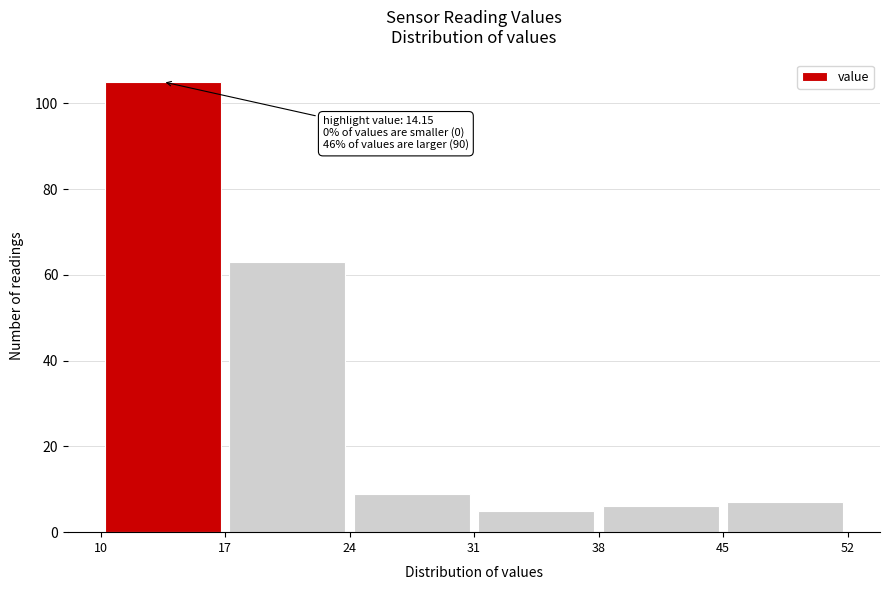

Over which range of the x-axis is the bar tallest?

10 to 17